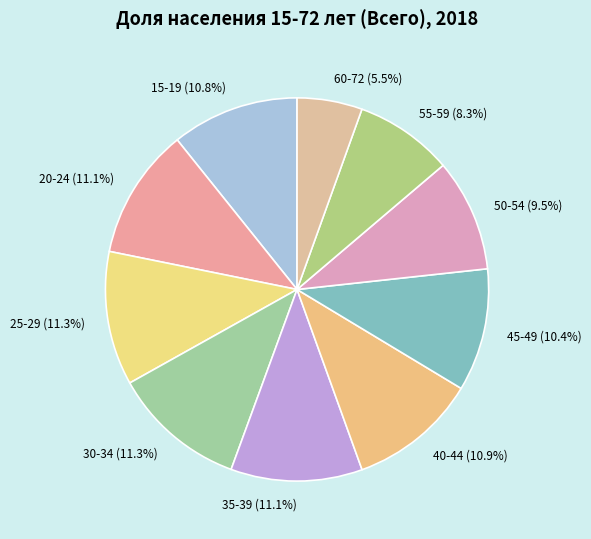

Is it true that 30-34 is 22% of the pie?

False